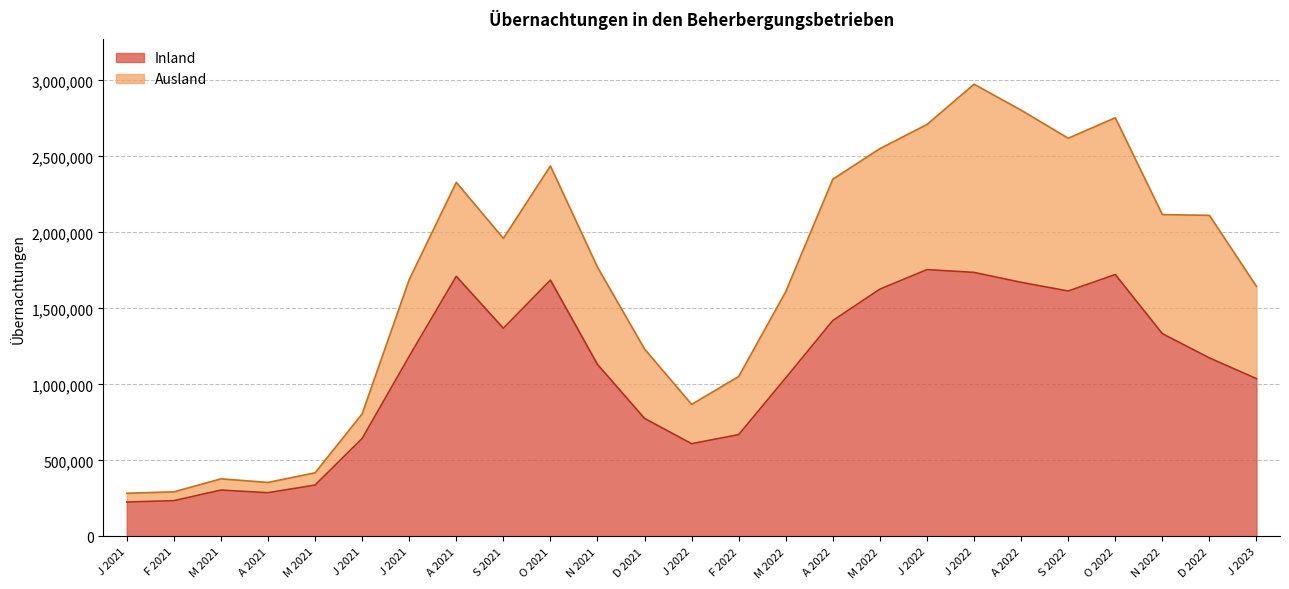

Where is the first local minimum?

A 2021